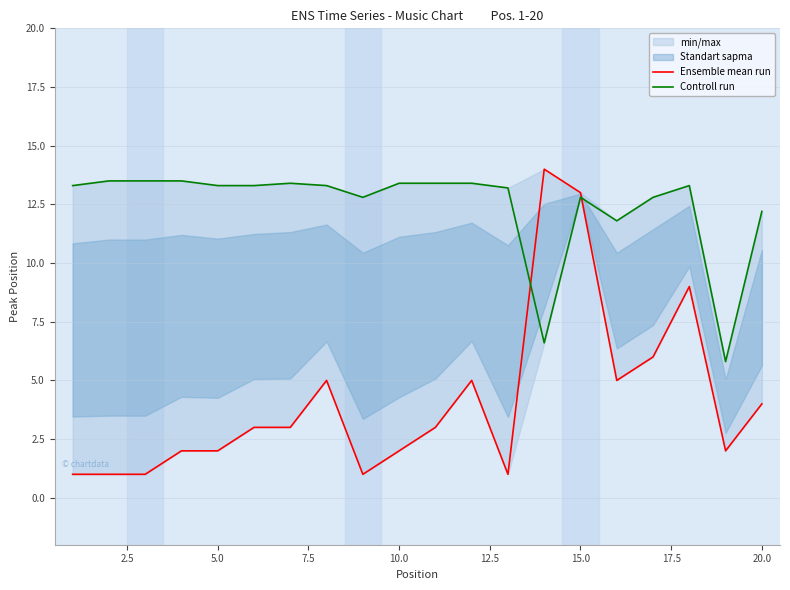

The value of Ensemble mean run at 2.5 is 1.0. True or false?

True